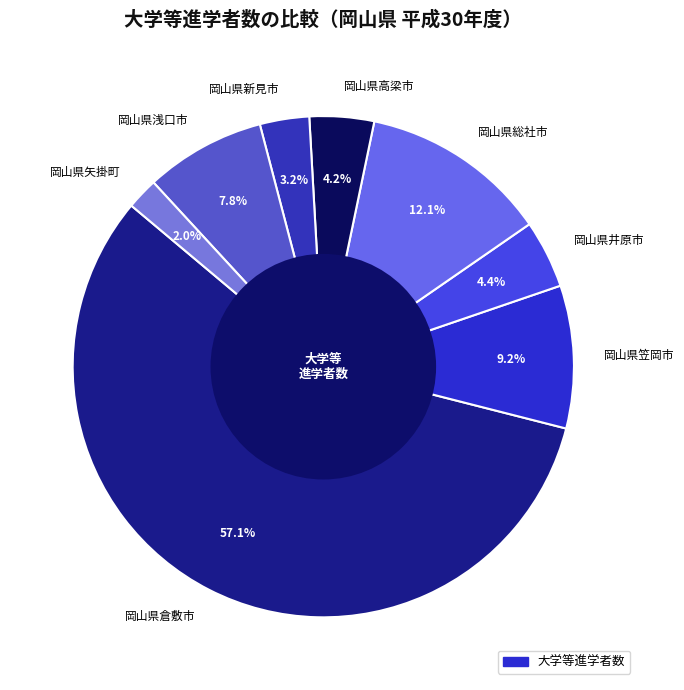

What is the majority slice?

岡山県倉敷市